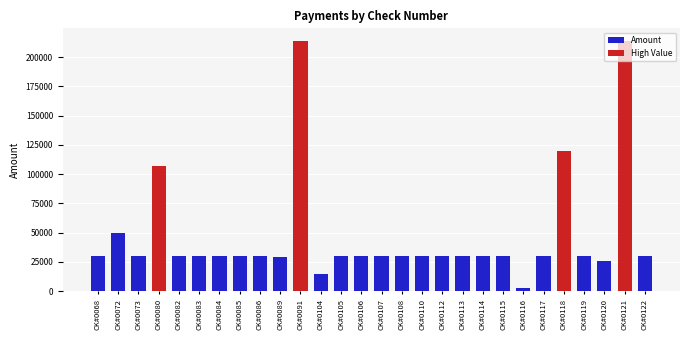

The chart shows a value of 98980.9 at CK#0091. True or false?

False